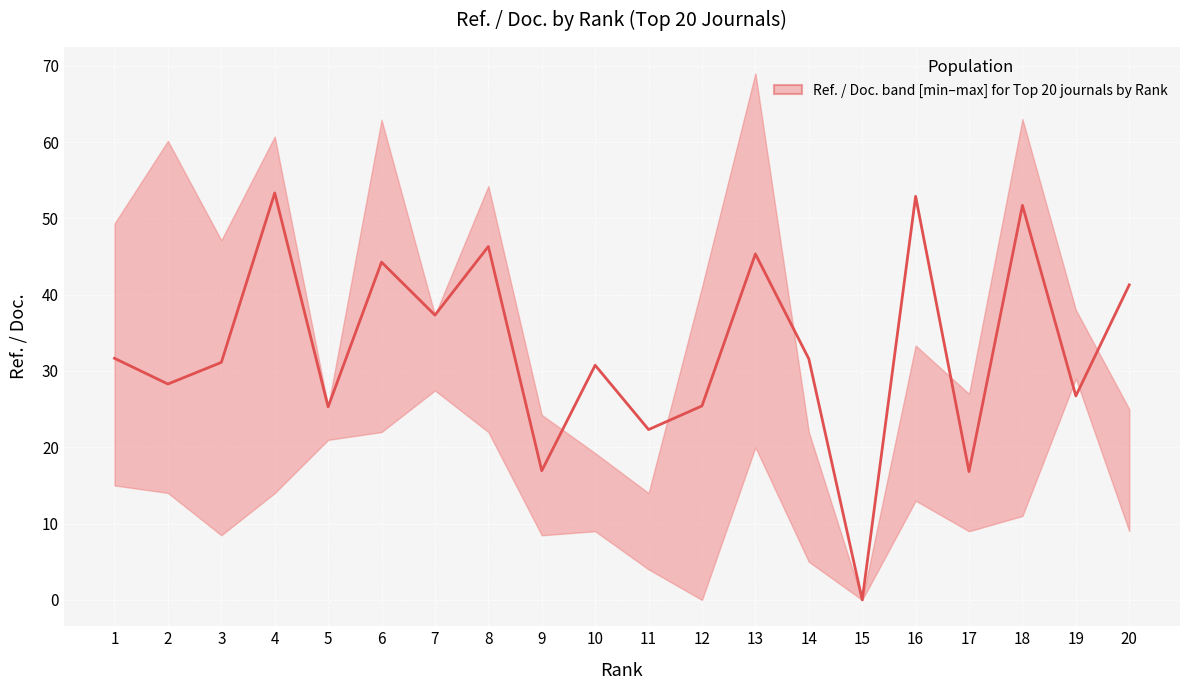

Is it true that Ref. / Doc. (median) equals 10.6 at 19?

False